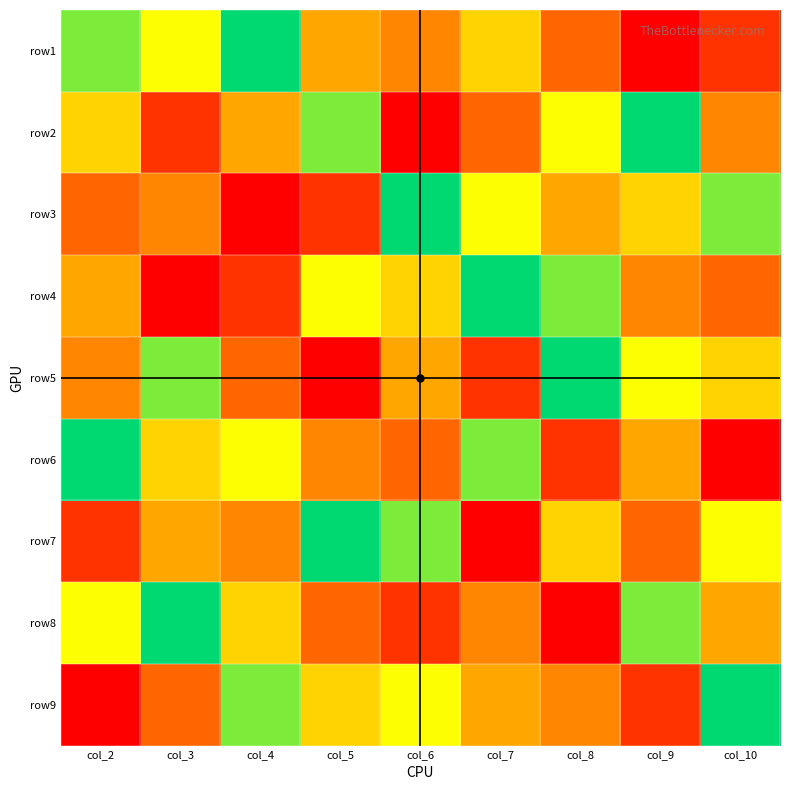

Reading left to right, list all the values displayed in this chart.

row1: col_2=8	col_3=7	col_4=9	col_5=5	col_6=4	col_7=6	col_8=3	col_9=1	col_10=2
row2: col_2=6	col_3=2	col_4=5	col_5=8	col_6=1	col_7=3	col_8=7	col_9=9	col_10=4
row3: col_2=3	col_3=4	col_4=1	col_5=2	col_6=9	col_7=7	col_8=5	col_9=6	col_10=8
row4: col_2=5	col_3=1	col_4=2	col_5=7	col_6=6	col_7=9	col_8=8	col_9=4	col_10=3
row5: col_2=4	col_3=8	col_4=3	col_5=1	col_6=5	col_7=2	col_8=9	col_9=7	col_10=6
row6: col_2=9	col_3=6	col_4=7	col_5=4	col_6=3	col_7=8	col_8=2	col_9=5	col_10=1
row7: col_2=2	col_3=5	col_4=4	col_5=9	col_6=8	col_7=1	col_8=6	col_9=3	col_10=7
row8: col_2=7	col_3=9	col_4=6	col_5=3	col_6=2	col_7=4	col_8=1	col_9=8	col_10=5
row9: col_2=1	col_3=3	col_4=8	col_5=6	col_6=7	col_7=5	col_8=4	col_9=2	col_10=9